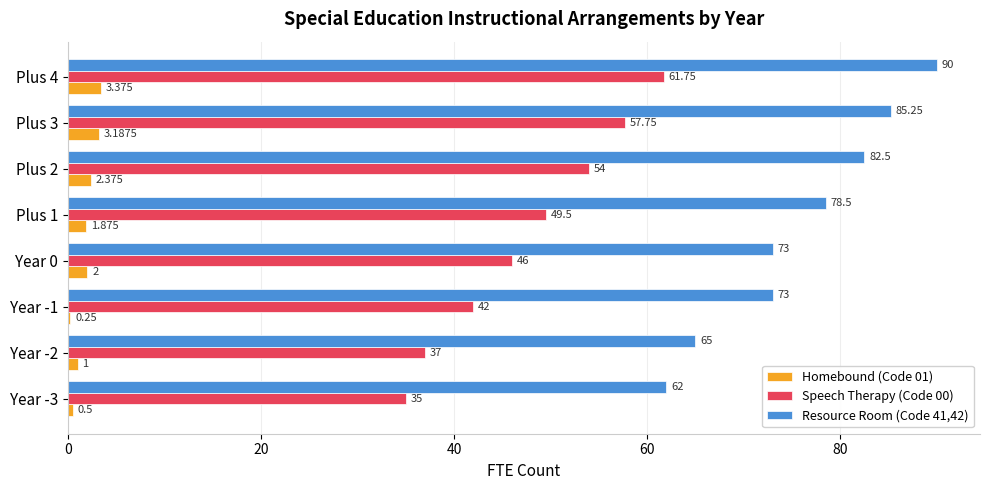

Count the number of data series in this chart.

3